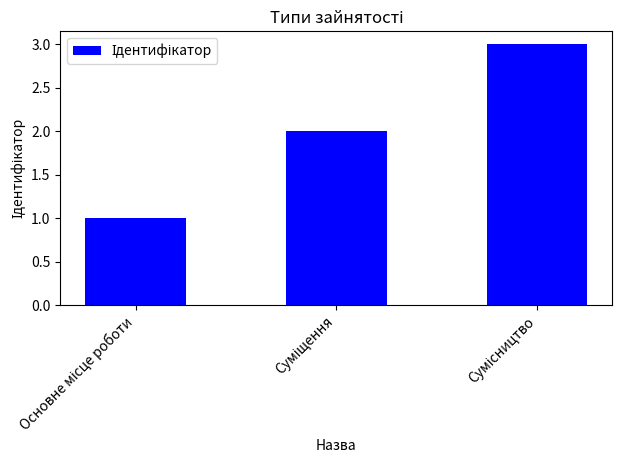

What is the sum of all values?

6